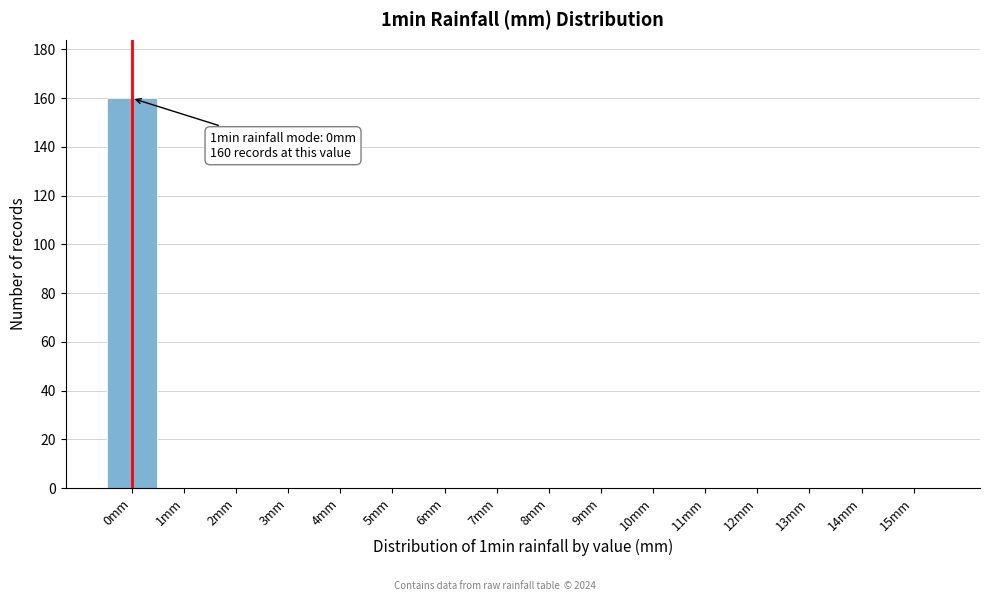

Reading left to right, list all the values displayed in this chart.

0mm=160	1mm=0	2mm=0	3mm=0	4mm=0	5mm=0	6mm=0	7mm=0	8mm=0	9mm=0	10mm=0	11mm=0	12mm=0	13mm=0	14mm=0	15mm=0